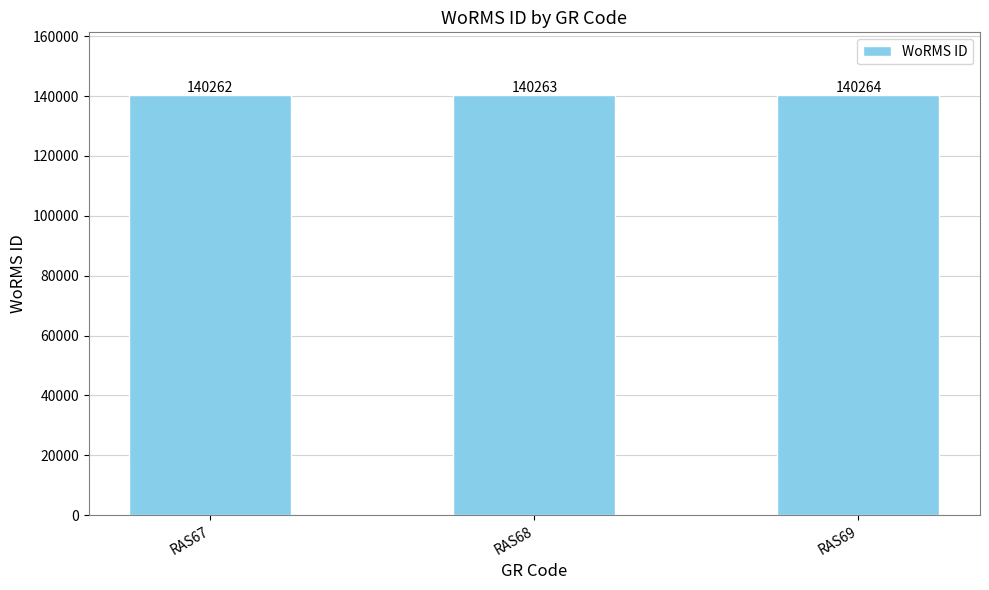

Where is the data nearest to the value 140263?

RAS68